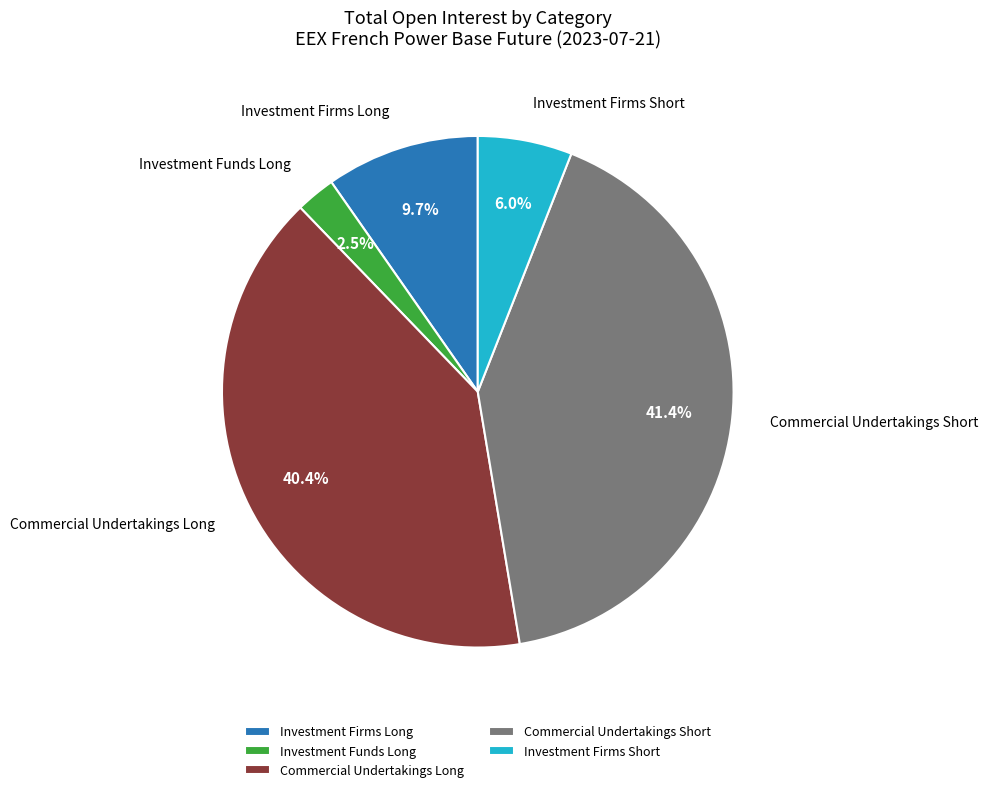

Which has a higher value, Investment Funds Long or Commercial Undertakings Long?

Commercial Undertakings Long